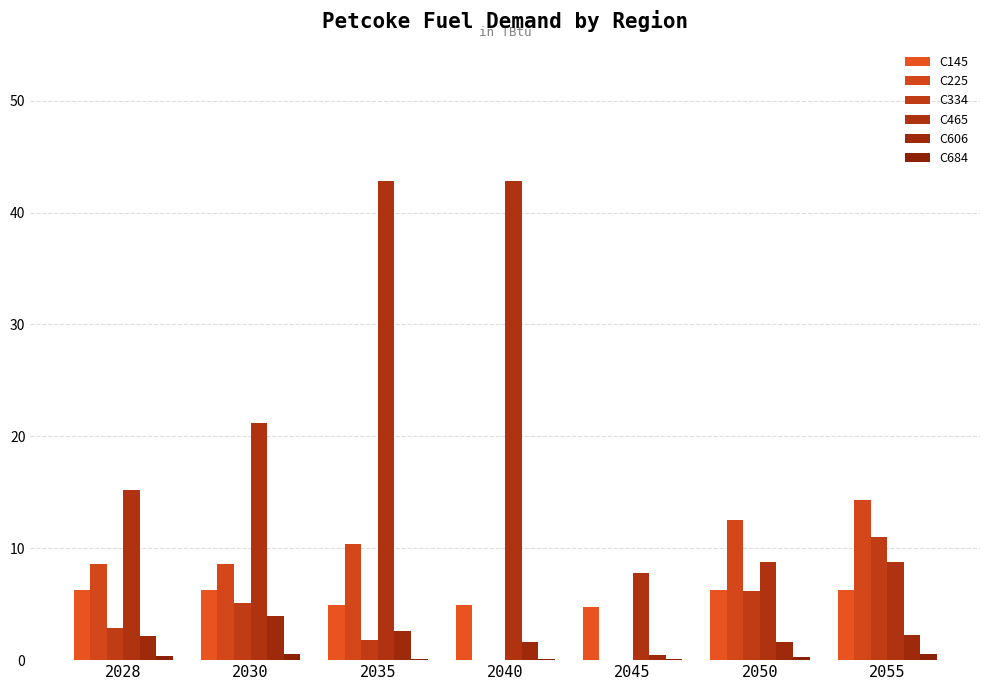

How many groups of bars are there?

7